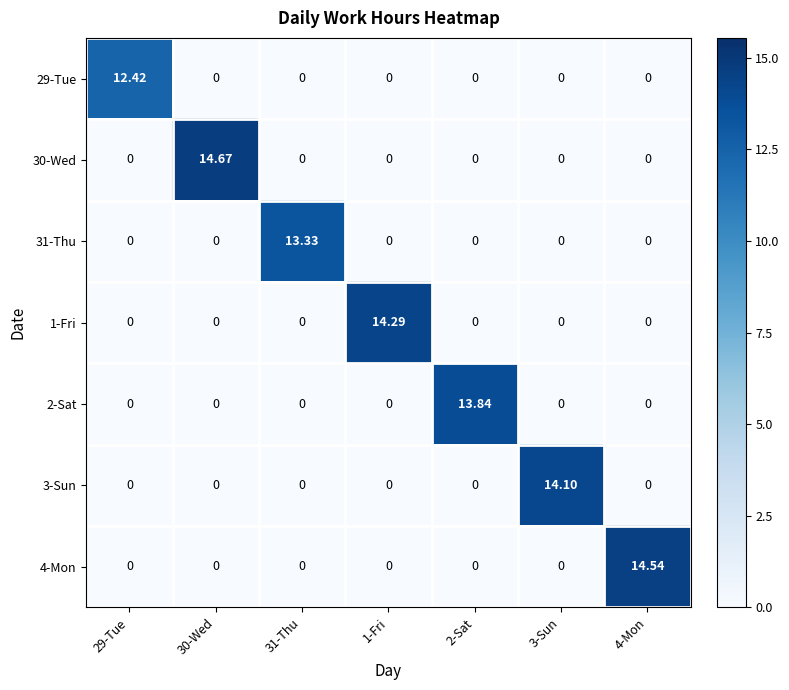

Is the value of 29-Tue at 30-Wed greater than the value of 31-Thu at 31-Thu?

No